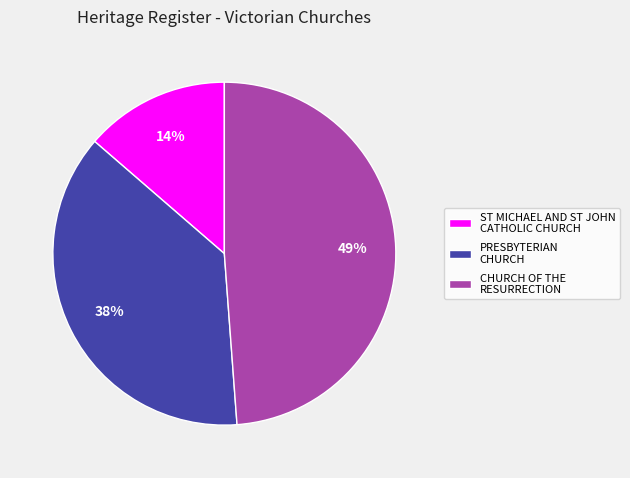

The ST MICHAEL AND ST JOHN CATHOLIC CHURCH slice represents 22% of the pie. True or false?

False